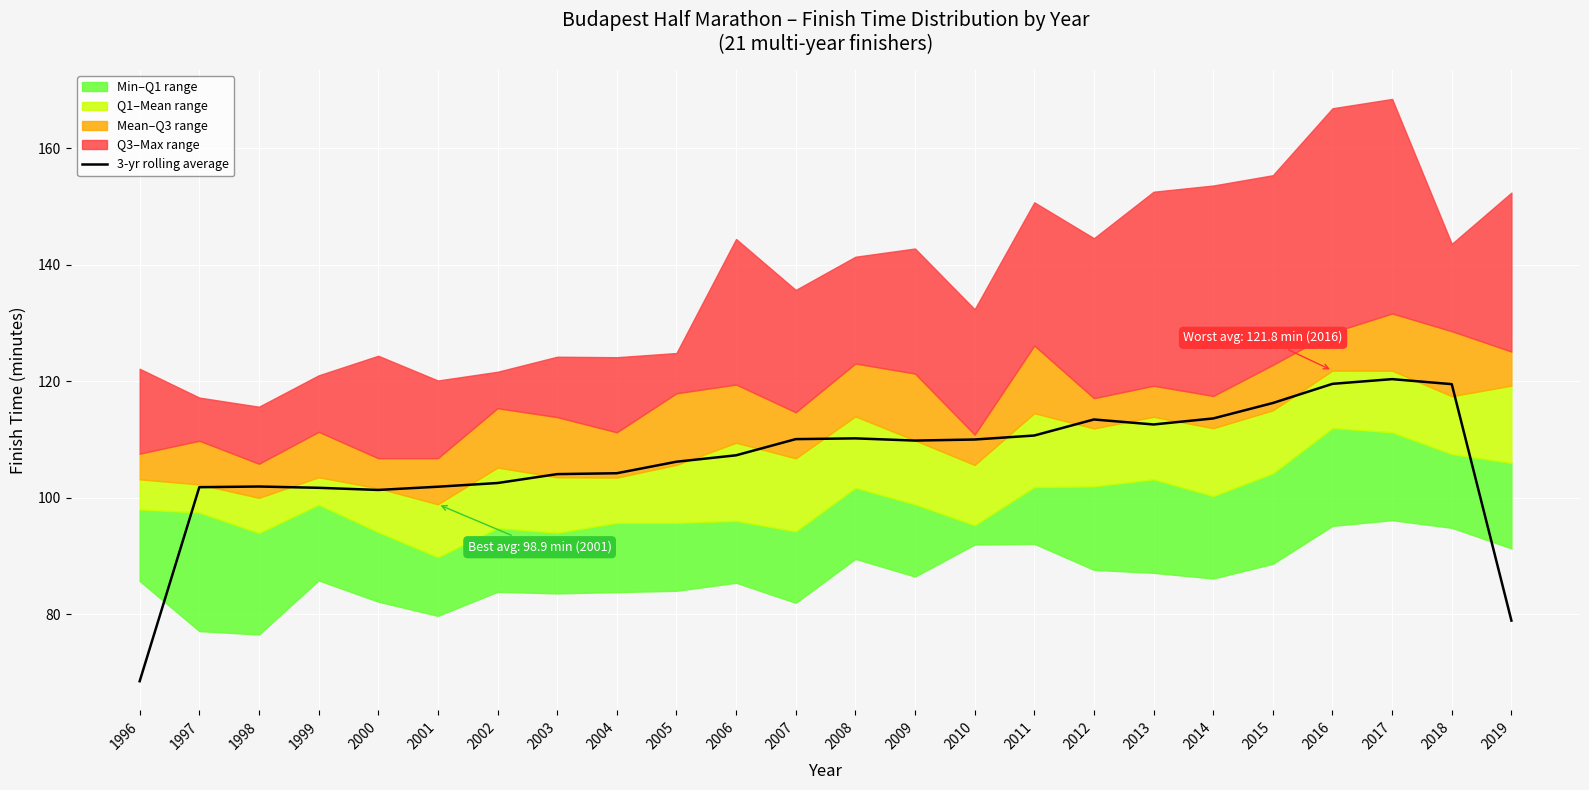

What is the difference between the second highest and second lowest values?

40.7